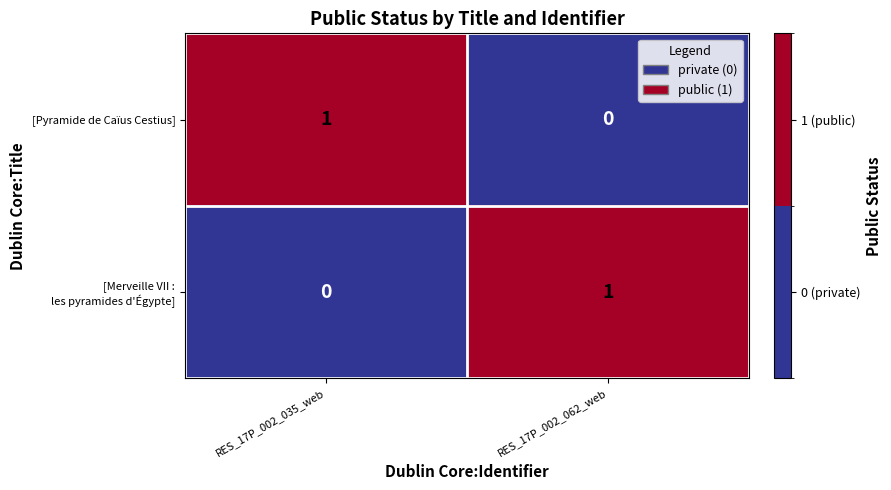

What is the spread (max minus min) of values at RES_17P_002_062_web?

1